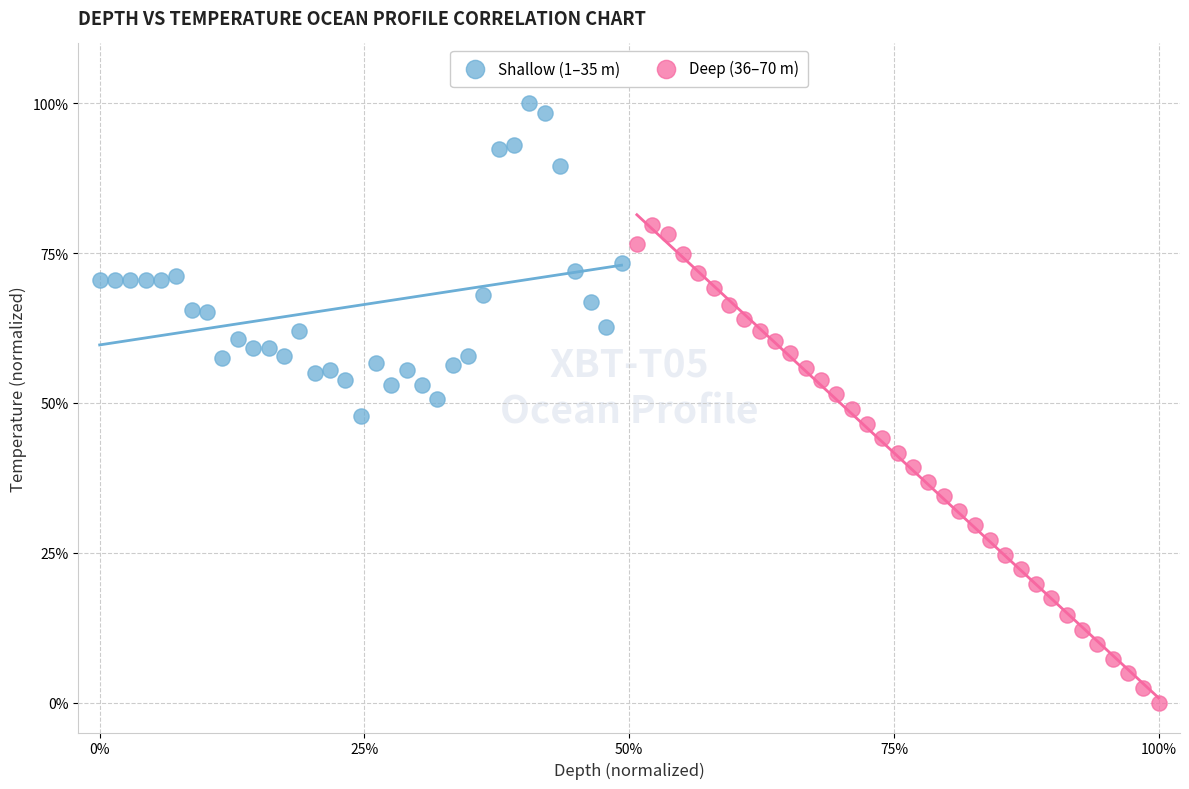

What are all the series names shown in the legend?

Shallow (1–35 m), Deep (36–70 m)